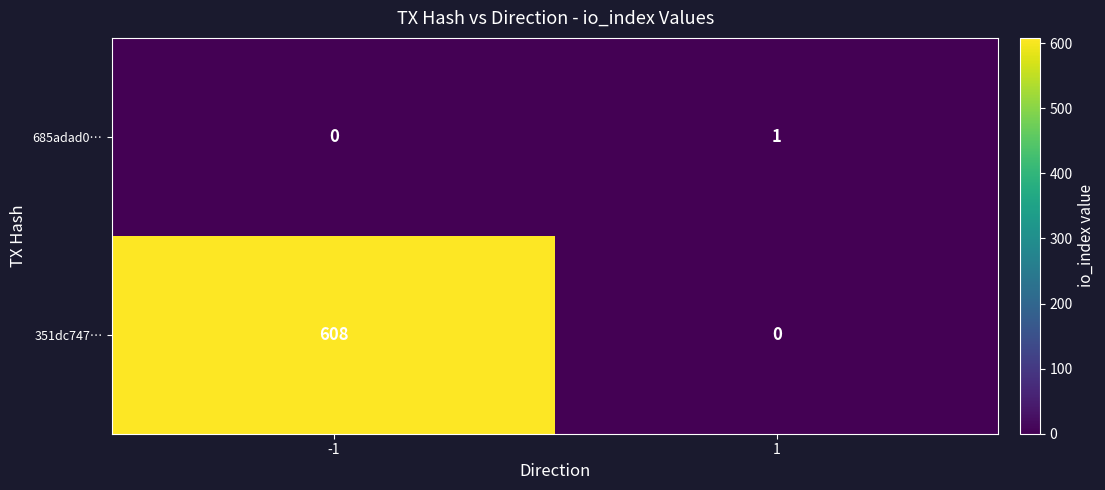

Which series has the largest range (max minus min)?

351dc747…